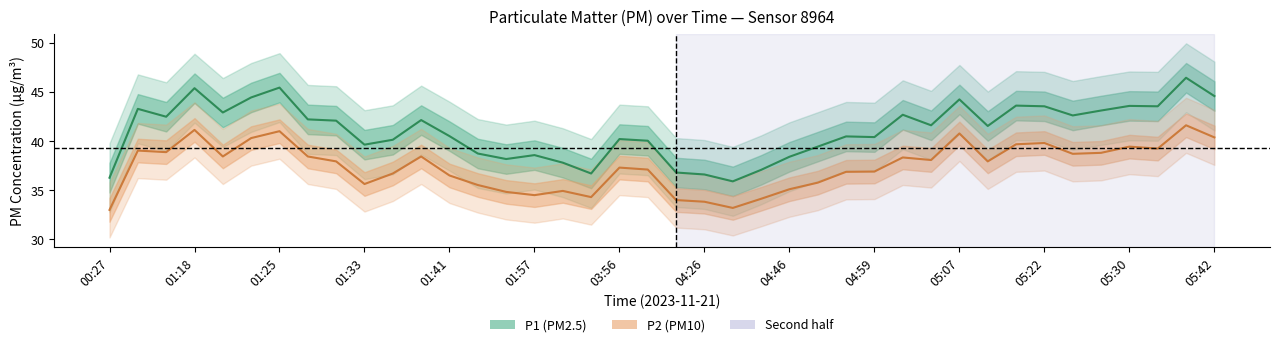

What is the highest value of the P2 series?

41.6